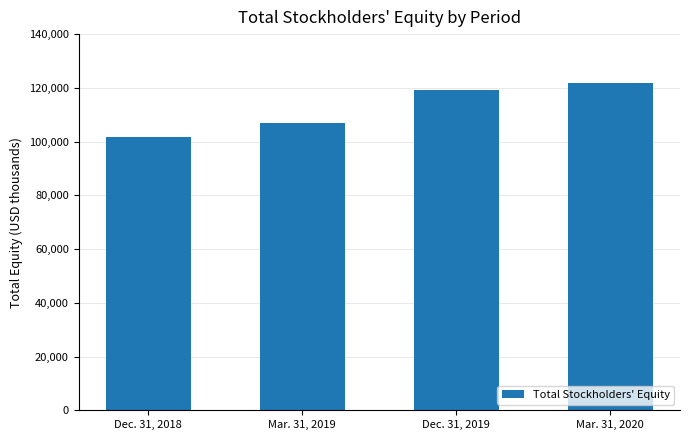

What is the approximate value at Dec. 31, 2019, to the nearest 10?

119190